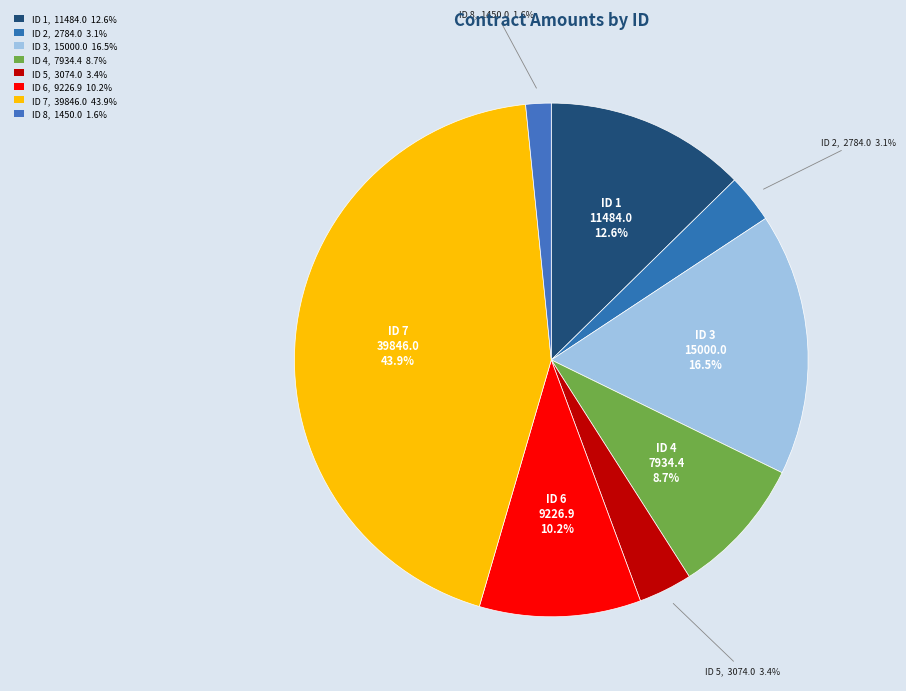

Count the number of slices in the pie.

8